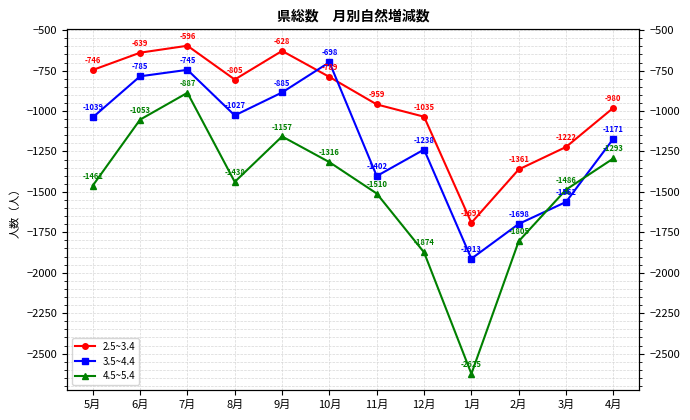

Reading right to left, extract all data points from this chart.

2.5~3.4: -980	-1222	-1361	-1691	-1035	-959	-789	-628	-805	-596	-639	-746
3.5~4.4: -1171	-1562	-1698	-1913	-1238	-1402	-698	-885	-1027	-745	-785	-1039
4.5~5.4: -1293	-1486	-1805	-2625	-1874	-1510	-1316	-1157	-1438	-887	-1053	-1461